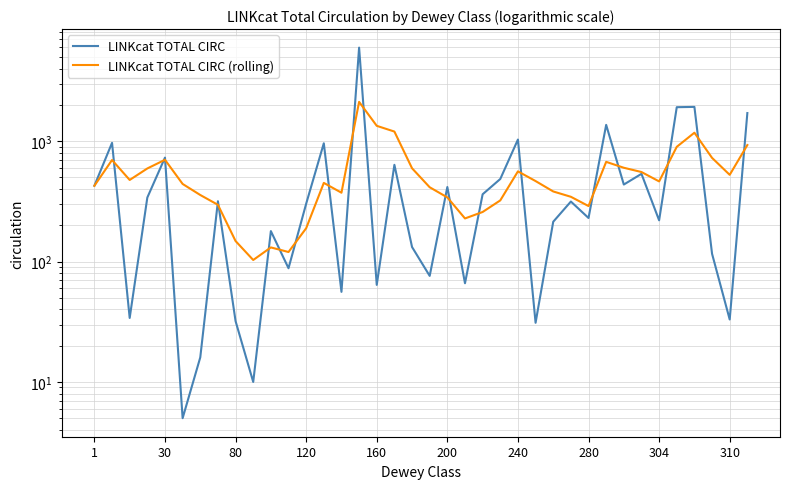

Does the chart have visible grid lines?

Yes